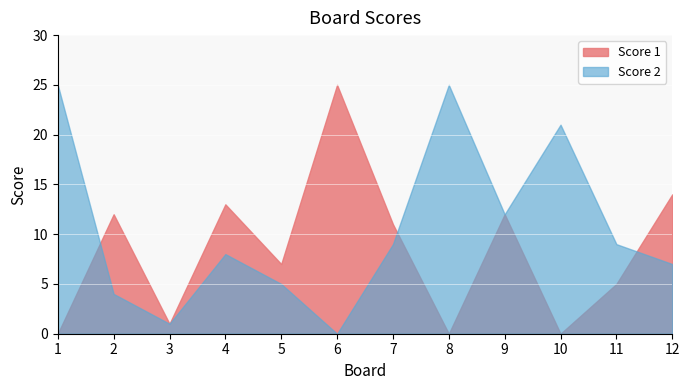

True or false: Score 2 has more than 2 interior local peaks.

True